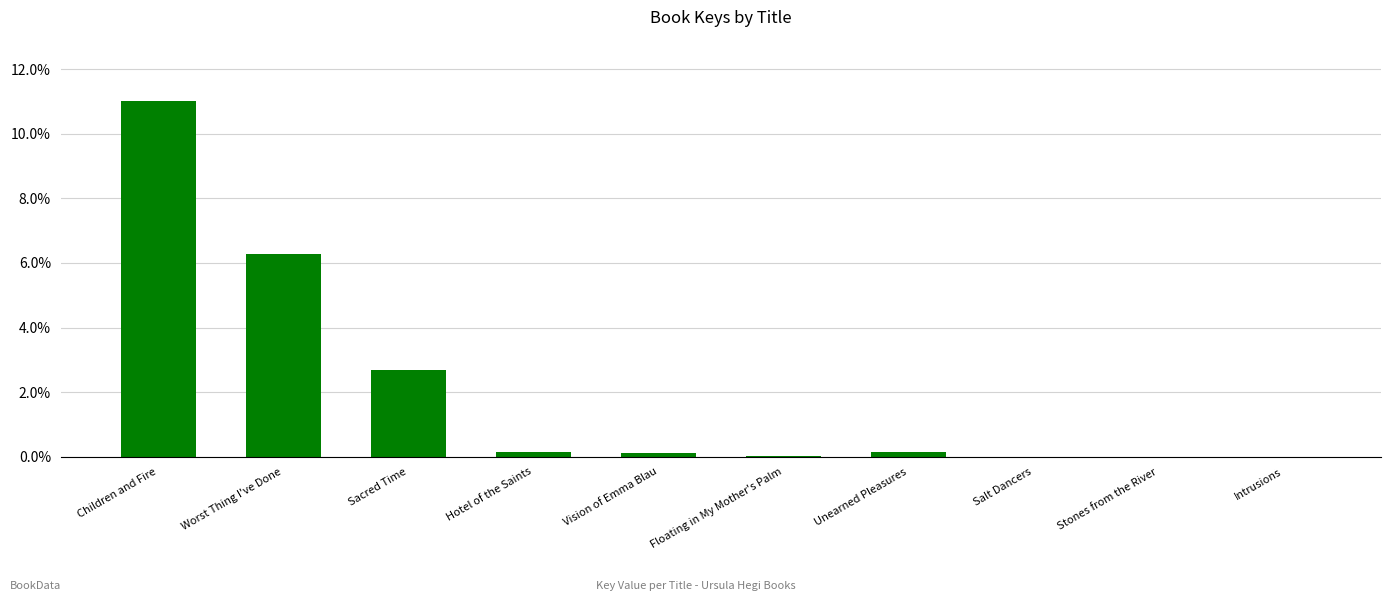

What is the sum of all values?

20.4